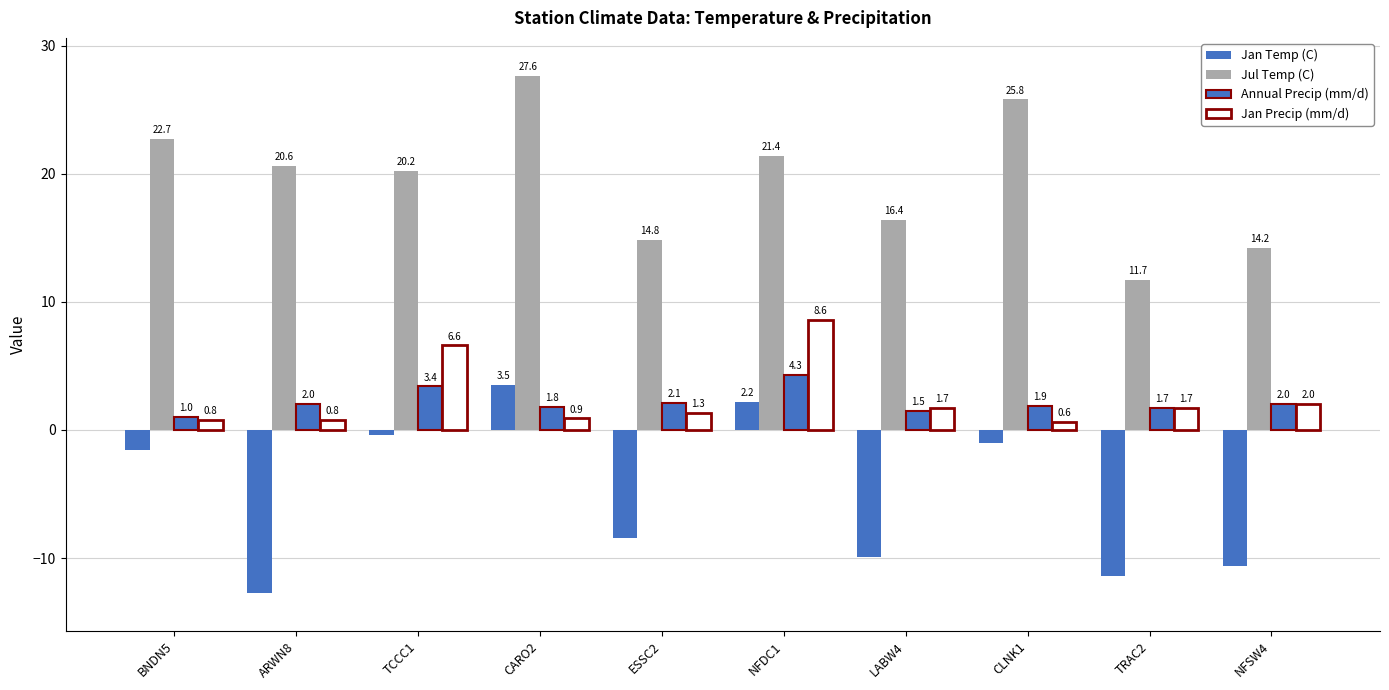

What is the label of the 4th bar from the left?

CARO2